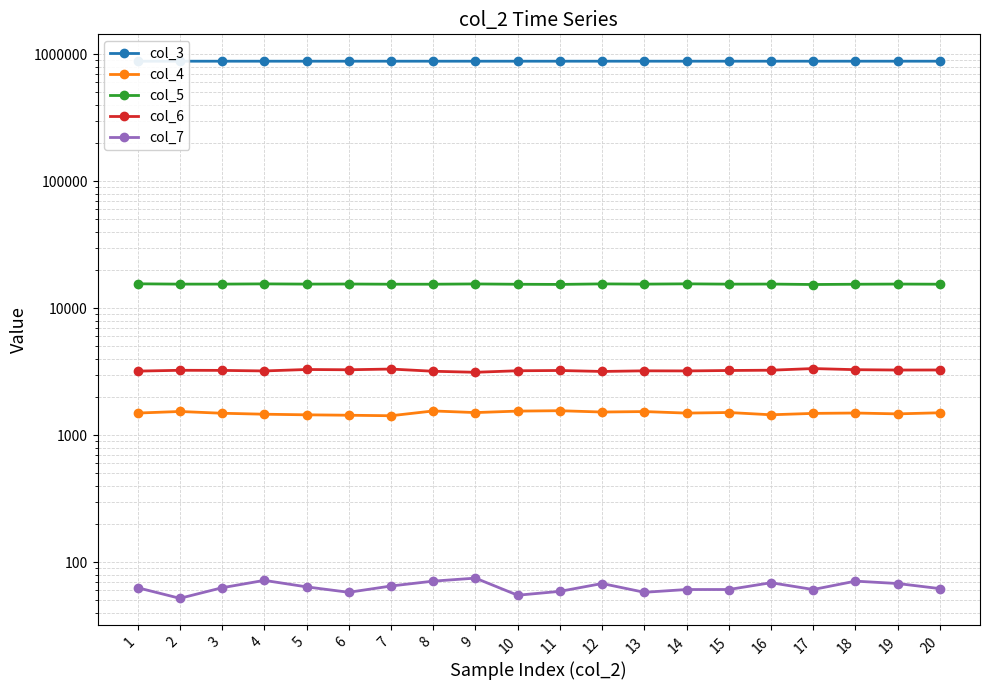

The col_6 series shows 3234 at 15. True or false?

True